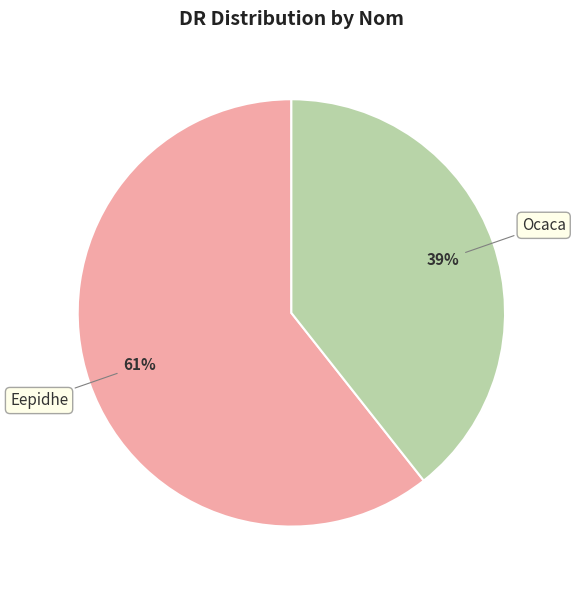

Which slice represents more than half of the pie?

Eepidhe